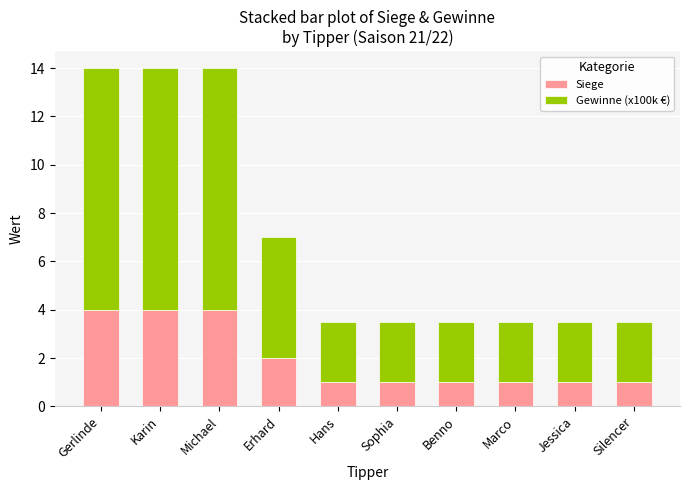

Reading right to left, list the values for the Siege series.

Silencer=1.0	Jessica=1.0	Marco=1.0	Benno=1.0	Sophia=1.0	Hans=1.0	Erhard=2.0	Michael=4.0	Karin=4.0	Gerlinde=4.0